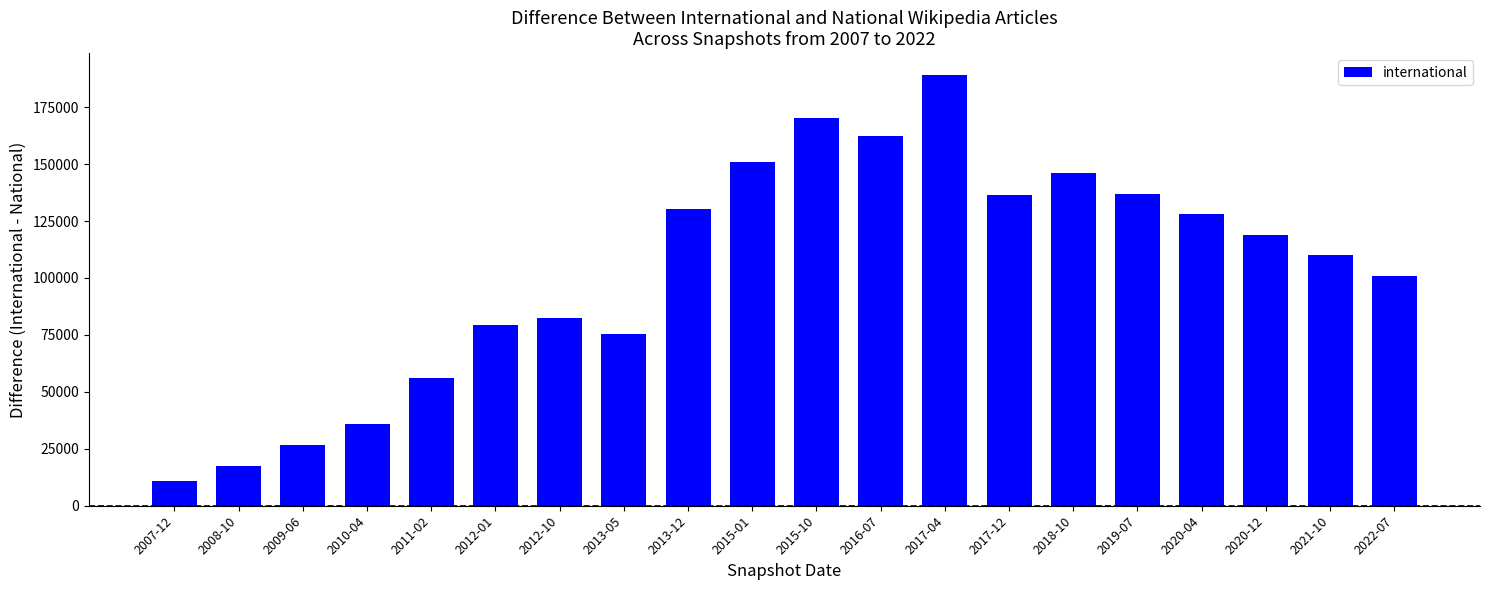

What is the change in value from 2018-10 to 2022-07?

-45000